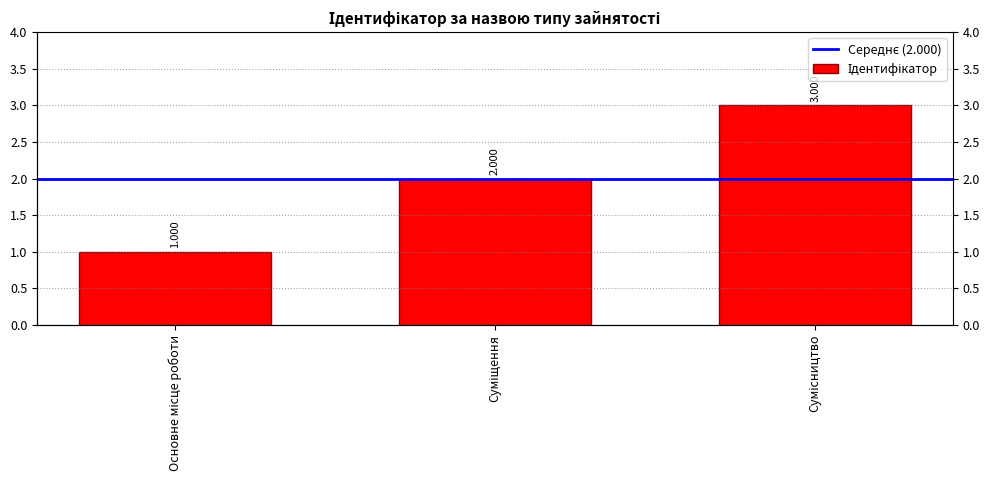

Which label corresponds to the smallest value in the chart?

Основне місце роботи